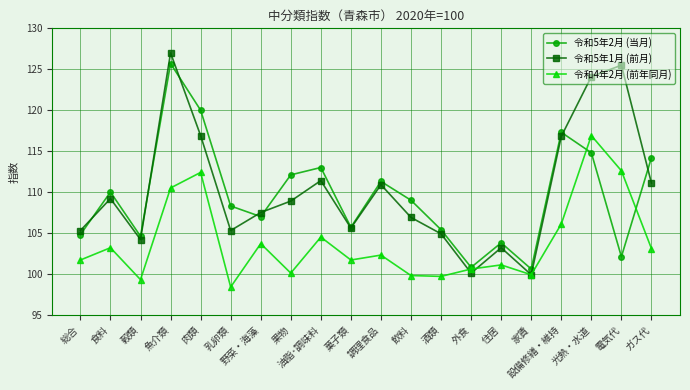

Where is 令和4年2月 (前年同月) nearest to the value 107?

設備修繕・維持